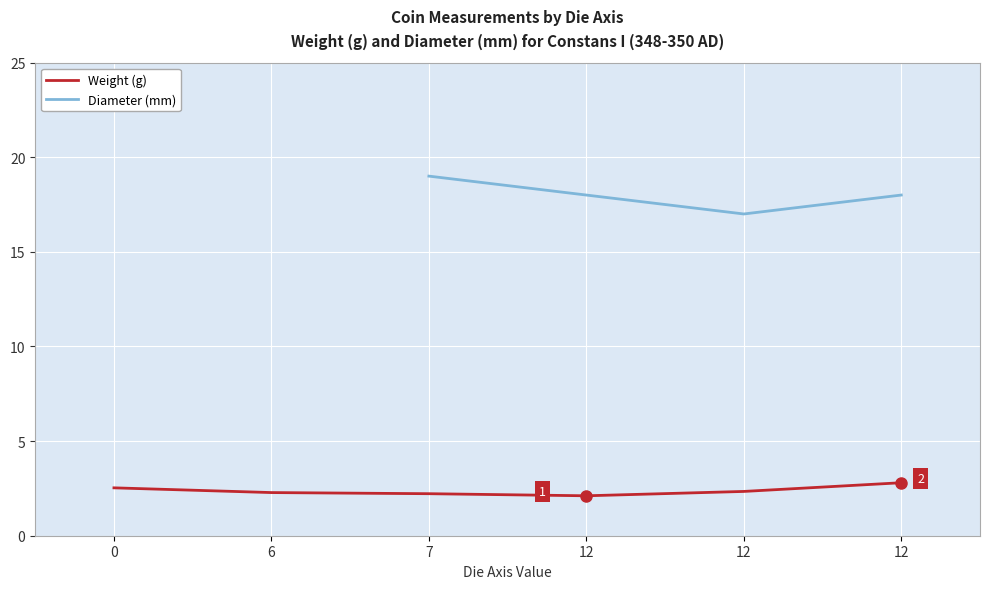

After their last crossing, which series has the higher values: diameter or weight?

diameter